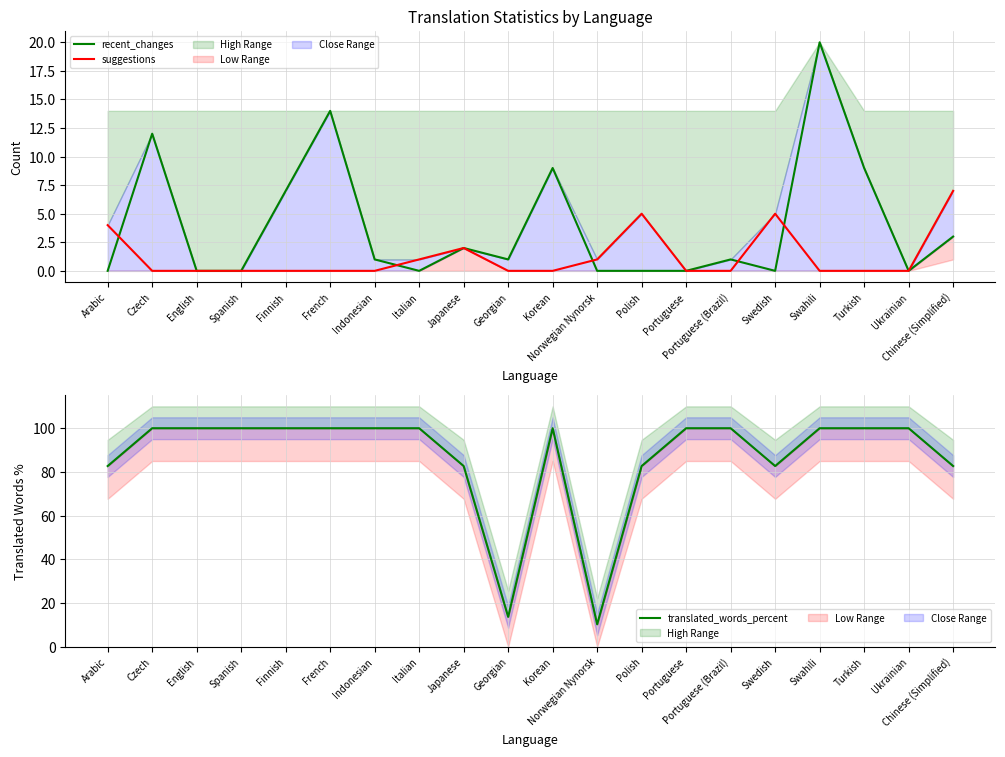

List the labels in order of translated_words_percent value, smallest first.

Norwegian Nynorsk, Georgian, Arabic, Japanese, Polish, Swedish, Chinese (Simplified), Czech, English, Spanish, Finnish, French, Indonesian, Italian, Korean, Portuguese, Portuguese (Brazil), Swahili, Turkish, Ukrainian